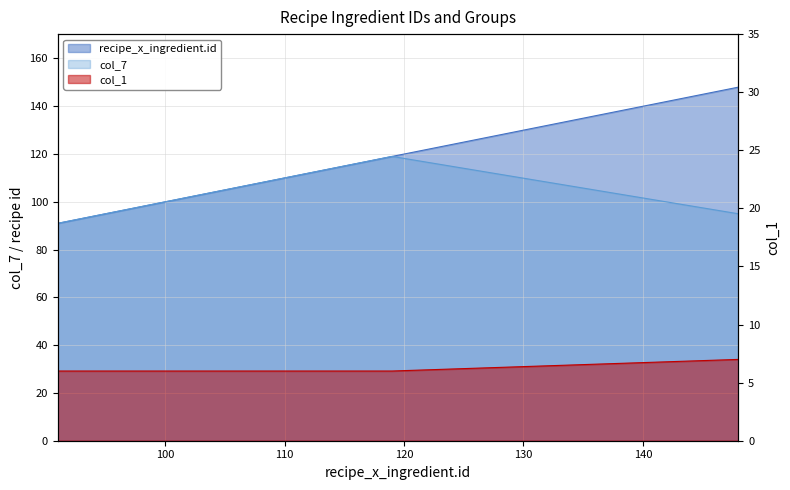

Read the col_7 value at 116.

116